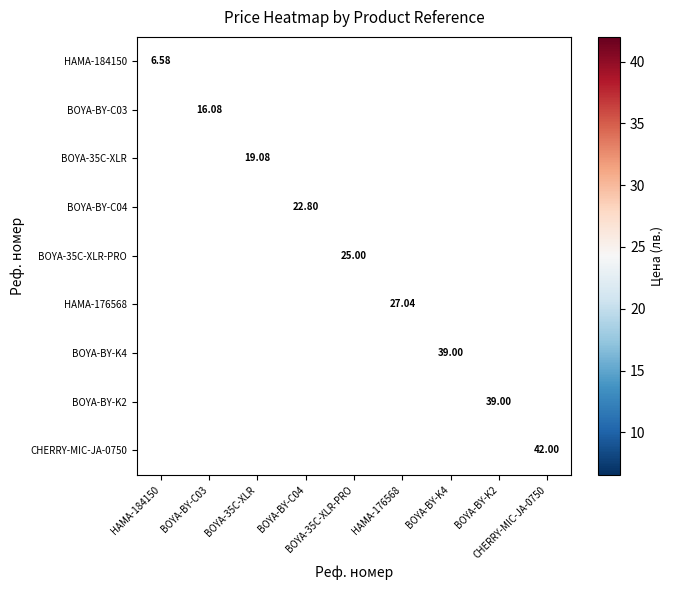

What value does the HAMA-176568 series have at HAMA-176568?

27.0